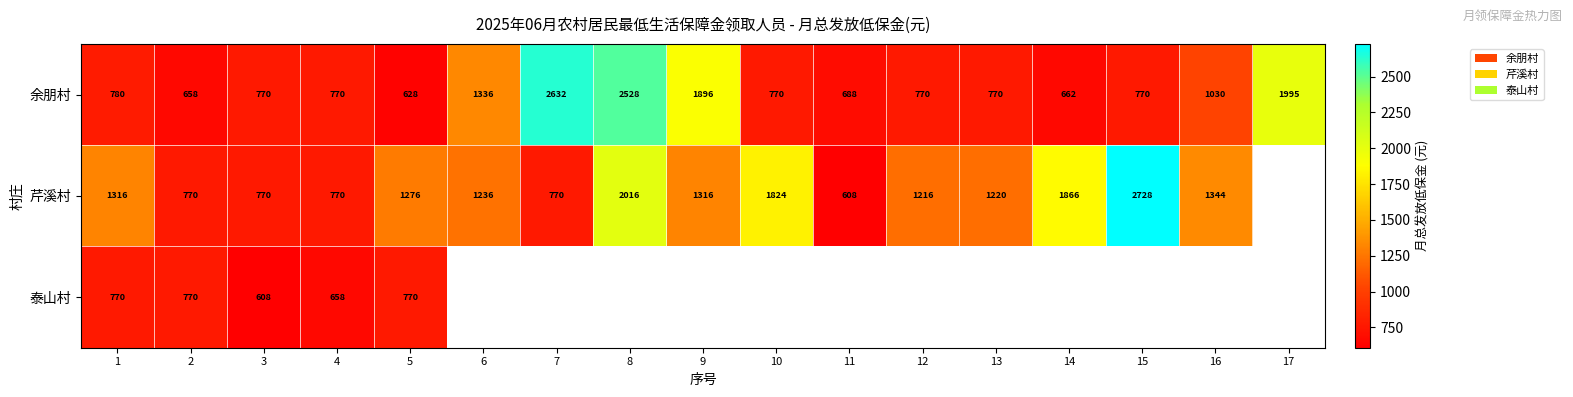

What is the difference between the highest and lowest values at 1?

546